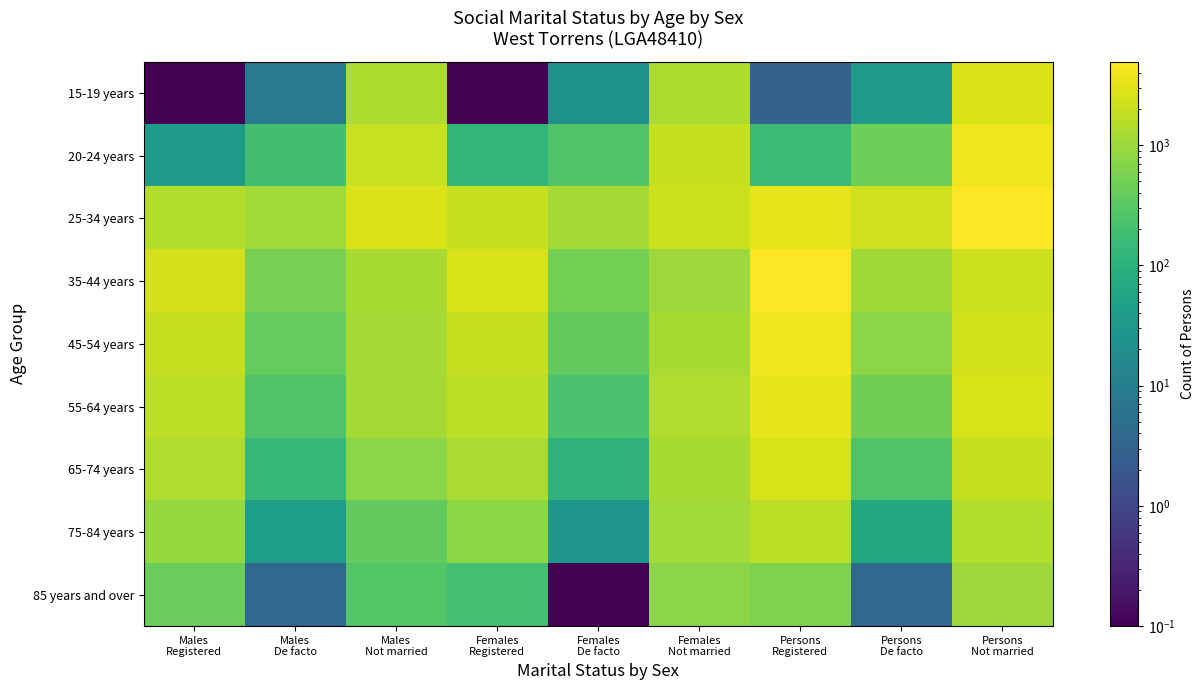

Reading right to left, extract all data points from this chart.

15-19 years: Persons
Not married=2637.0	Persons
De facto=33.0	Persons
Registered=3.0	Females
Not married=1307.0	Females
De facto=26.0	Females
Registered=0.1	Males
Not married=1327.0	Males
De facto=9.0	Males
Registered=0.1
20-24 years: Persons
Not married=3874.0	Persons
De facto=447.0	Persons
Registered=158.0	Females
Not married=1894.0	Females
De facto=259.0	Females
Registered=123.0	Males
Not married=1982.0	Males
De facto=185.0	Males
Registered=37.0
25-34 years: Persons
Not married=4863.0	Persons
De facto=2273.0	Persons
Registered=3306.0	Females
Not married=2145.0	Females
De facto=1169.0	Females
Registered=1877.0	Males
Not married=2718.0	Males
De facto=1104.0	Males
Registered=1429.0
35-44 years: Persons
Not married=2182.0	Persons
De facto=1056.0	Persons
Registered=4945.0	Females
Not married=1002.0	Females
De facto=511.0	Females
Registered=2527.0	Males
Not married=1180.0	Males
De facto=545.0	Males
Registered=2418.0
45-54 years: Persons
Not married=2341.0	Persons
De facto=752.0	Persons
Registered=3850.0	Females
Not married=1204.0	Females
De facto=374.0	Females
Registered=1907.0	Males
Not married=1137.0	Males
De facto=378.0	Males
Registered=1943.0
55-64 years: Persons
Not married=2520.0	Persons
De facto=467.0	Persons
Registered=3379.0	Females
Not married=1357.0	Females
De facto=218.0	Females
Registered=1665.0	Males
Not married=1163.0	Males
De facto=249.0	Males
Registered=1714.0
65-74 years: Persons
Not married=1937.0	Persons
De facto=253.0	Persons
Registered=2591.0	Females
Not married=1187.0	Females
De facto=115.0	Females
Registered=1250.0	Males
Not married=750.0	Males
De facto=138.0	Males
Registered=1341.0
75-84 years: Persons
Not married=1452.0	Persons
De facto=72.0	Persons
Registered=1689.0	Females
Not married=1084.0	Females
De facto=29.0	Females
Registered=778.0	Males
Not married=368.0	Males
De facto=43.0	Males
Registered=911.0
85 years and over: Persons
Not married=1036.0	Persons
De facto=4.0	Persons
Registered=608.0	Females
Not married=766.0	Females
De facto=0.1	Females
Registered=192.0	Males
Not married=270.0	Males
De facto=4.0	Males
Registered=416.0